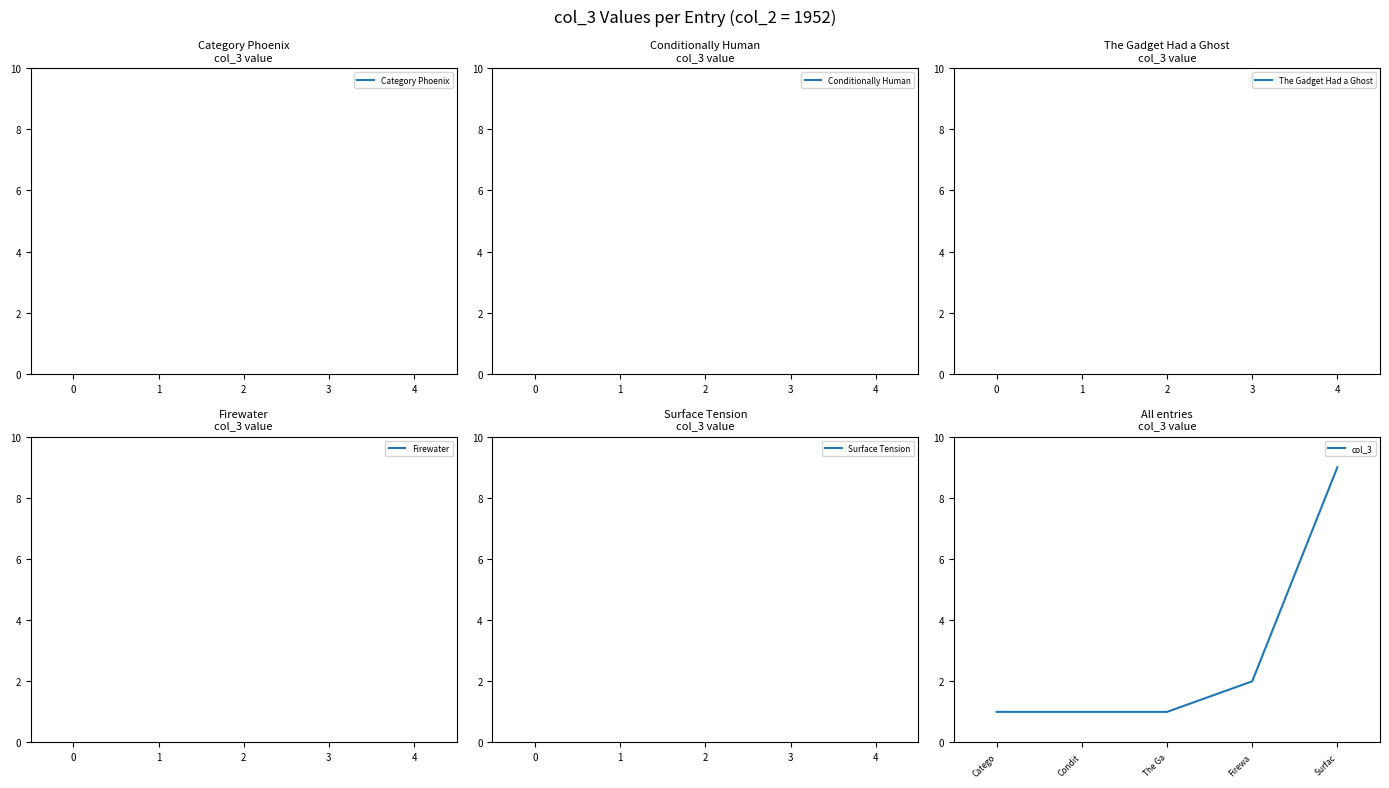

What position from the right is The Ga?

3